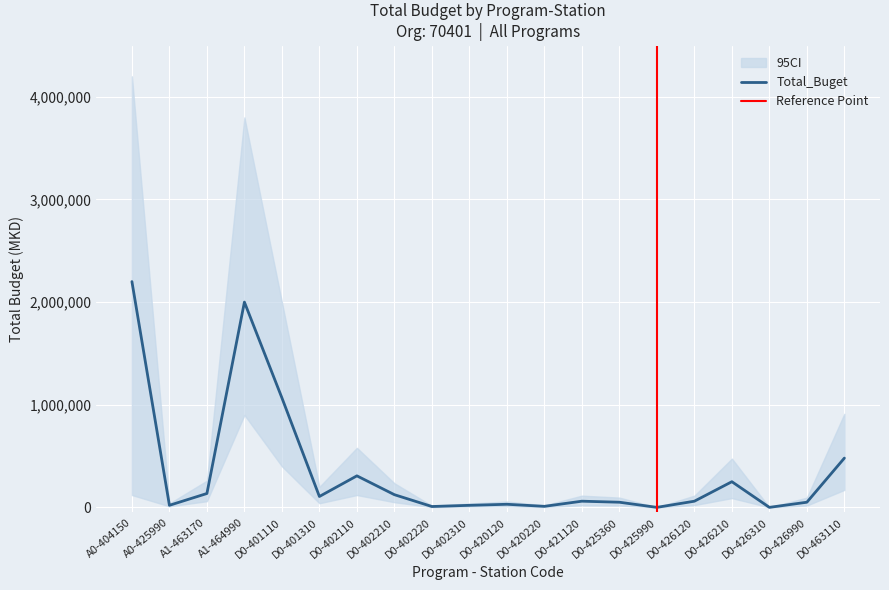

Does the chart display data point markers on the line(s)?

No